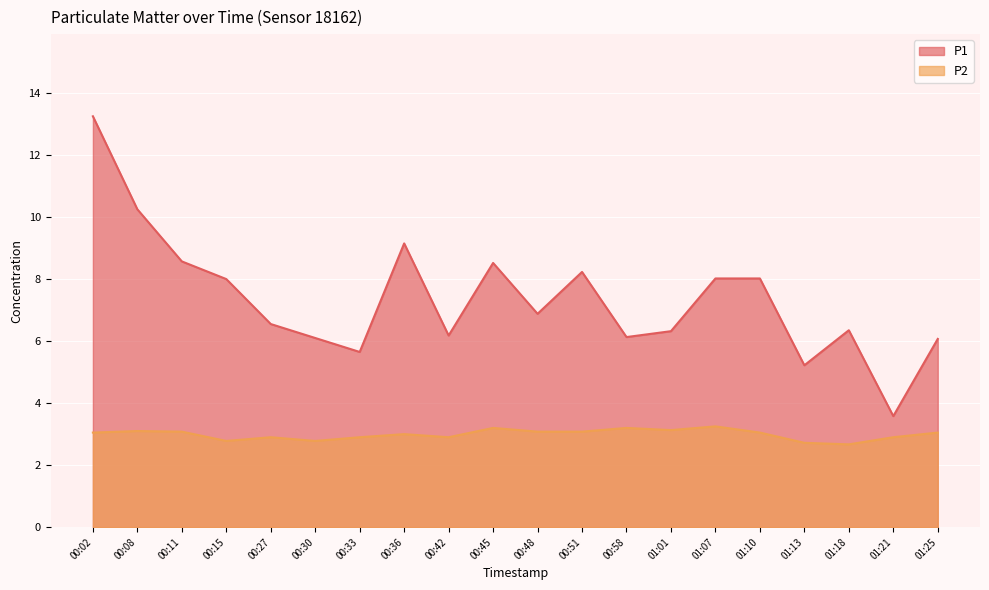

Is it true that P1 equals 3.4 at 00:45?

False